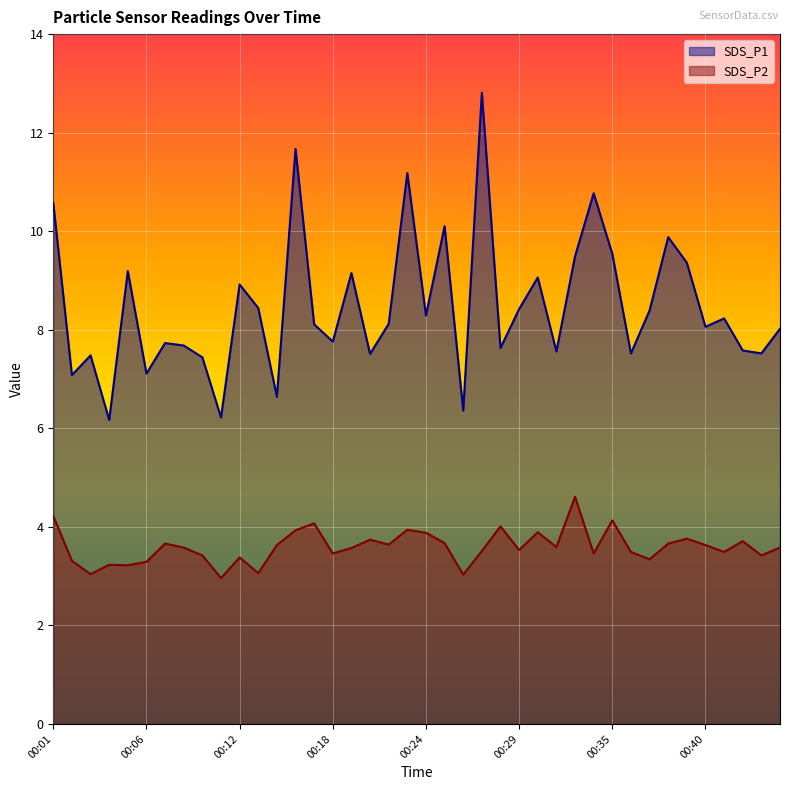

At how many categories does at least one series exceed 8?

23